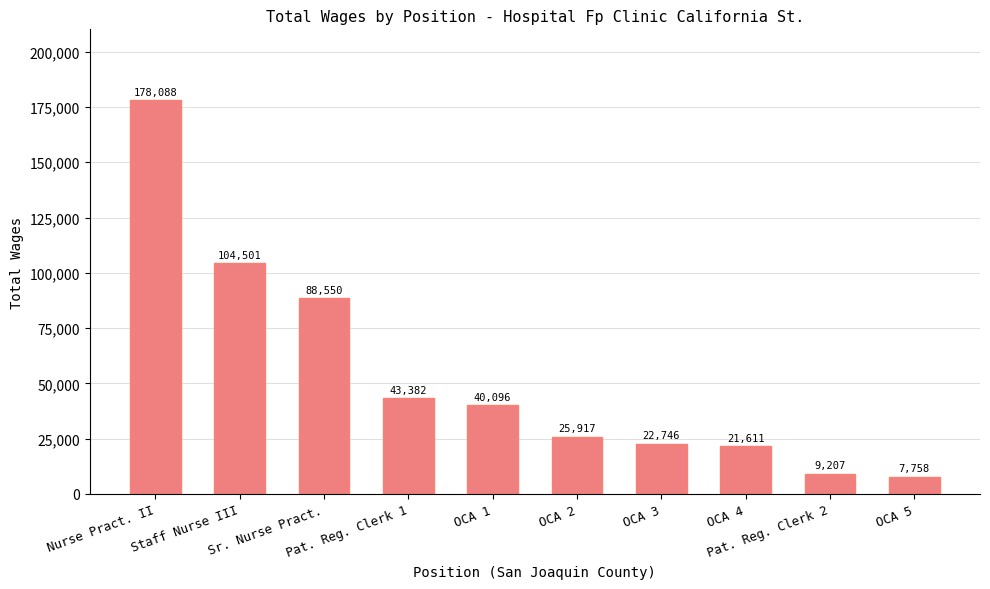

Reading left to right, transcribe all the data shown in this chart.

178088	104501	88550	43382	40096	25917	22746	21611	9207	7758